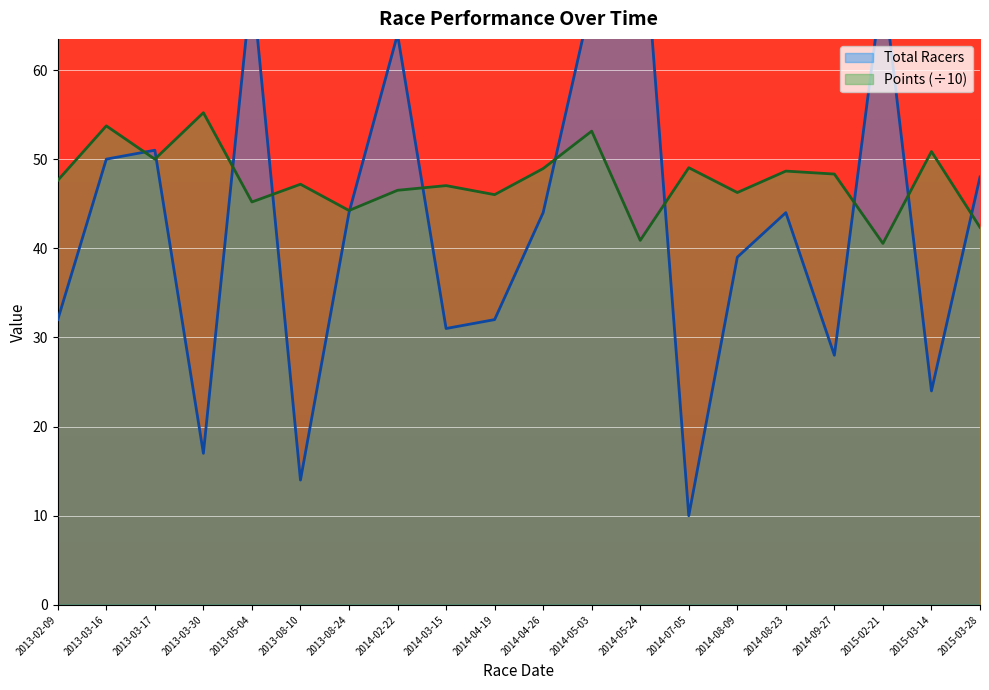

Reading left to right, extract all data points from this chart.

Total Racers: 2013-02-09=32.0	2013-03-16=50.0	2013-03-17=51.0	2013-03-30=17.0	2013-05-04=70.0	2013-08-10=14.0	2013-08-24=44.0	2014-02-22=64.0	2014-03-15=31.0	2014-04-19=32.0	2014-04-26=44.0	2014-05-03=68.0	2014-05-24=81.0	2014-07-05=10.0	2014-08-09=39.0	2014-08-23=44.0	2014-09-27=28.0	2015-02-21=70.0	2015-03-14=24.0	2015-03-28=48.0
Points: 2013-02-09=47.6	2013-03-16=53.7	2013-03-17=50.0	2013-03-30=55.2	2013-05-04=45.2	2013-08-10=47.2	2013-08-24=44.2	2014-02-22=46.5	2014-03-15=47.0	2014-04-19=46.0	2014-04-26=48.9	2014-05-03=53.1	2014-05-24=40.9	2014-07-05=49.0	2014-08-09=46.3	2014-08-23=48.7	2014-09-27=48.3	2015-02-21=40.5	2015-03-14=50.9	2015-03-28=42.4